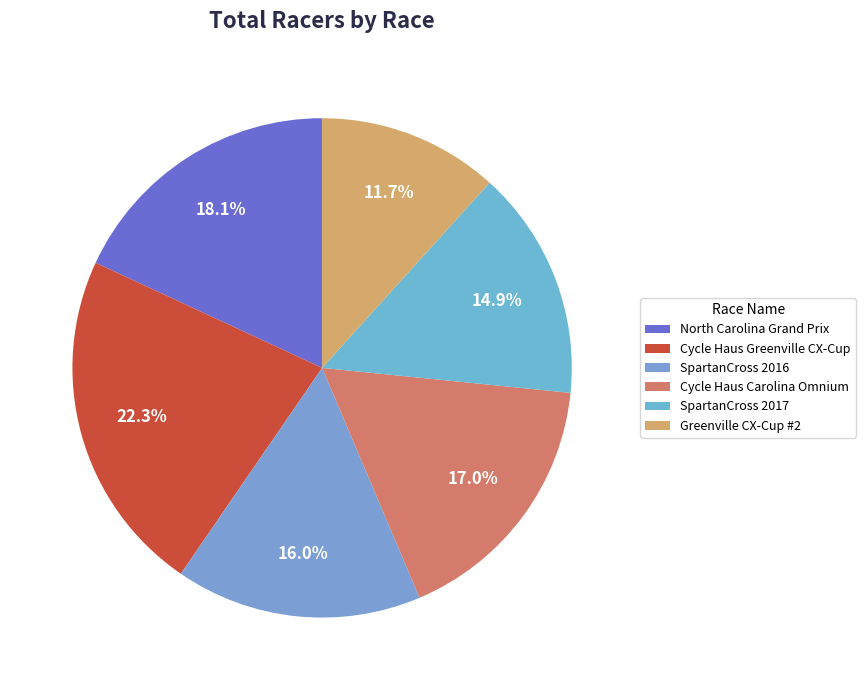

To the nearest percent, what is the combined percentage of SpartanCross 2016 and North Carolina Grand Prix?

34%